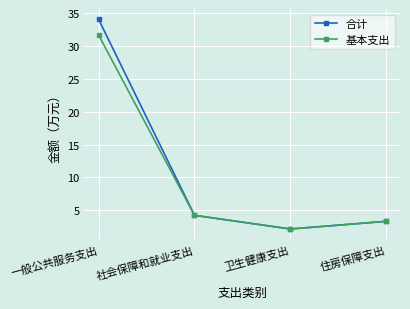

How many categories are shown in the chart?

4